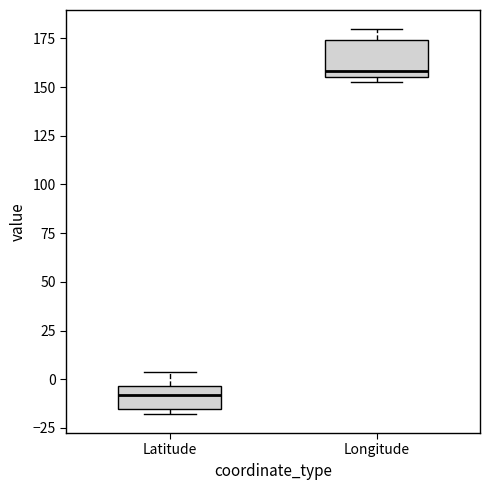

Reading left to right, read every box against the y-axis: the position of its median line, the range the box covers, and the ends of its whiskers. The values are not printed on the chart, so give them approximately, as read against the axis.

Latitude: median -10, box -15 to -5, whiskers -20 to 5
Longitude: median 160, box 155 to 175, whiskers 150 to 180